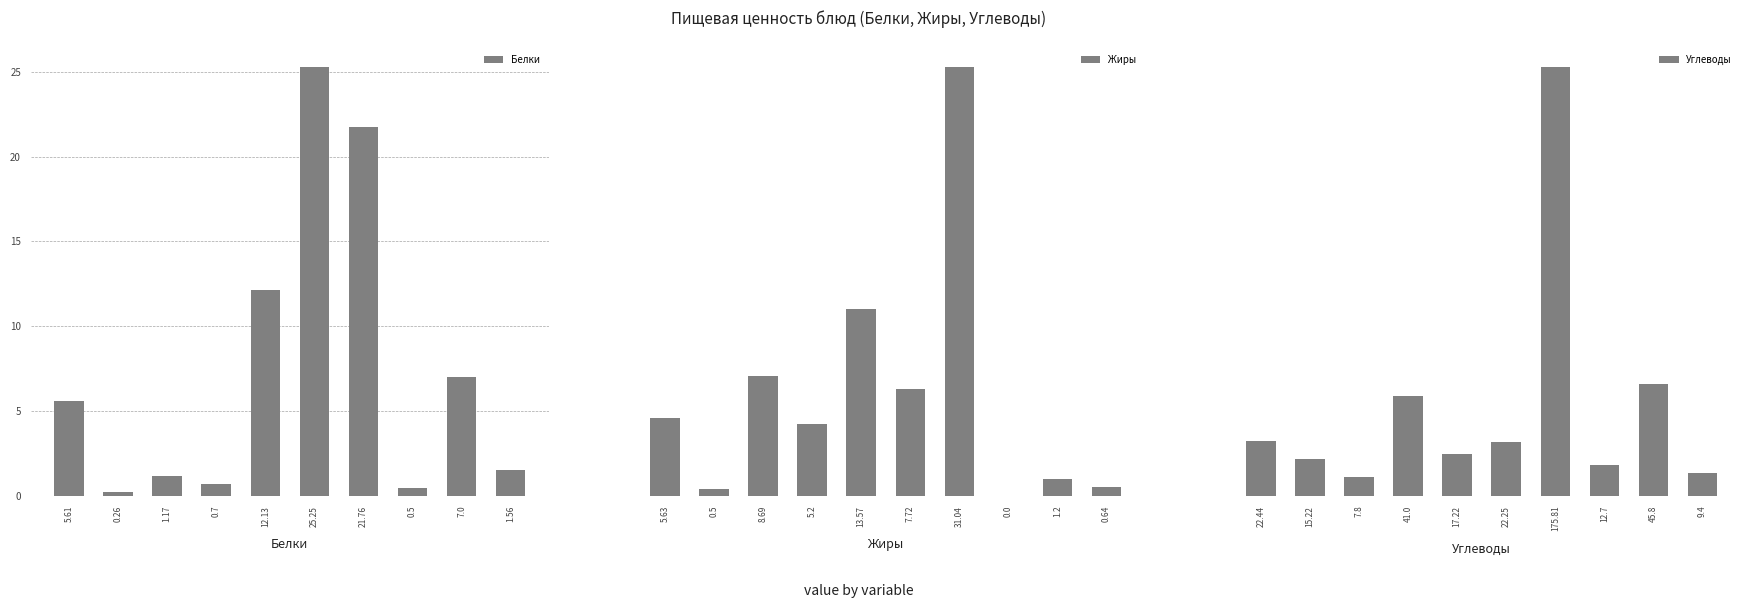

Which category has the highest value in the Белки series?

25.25